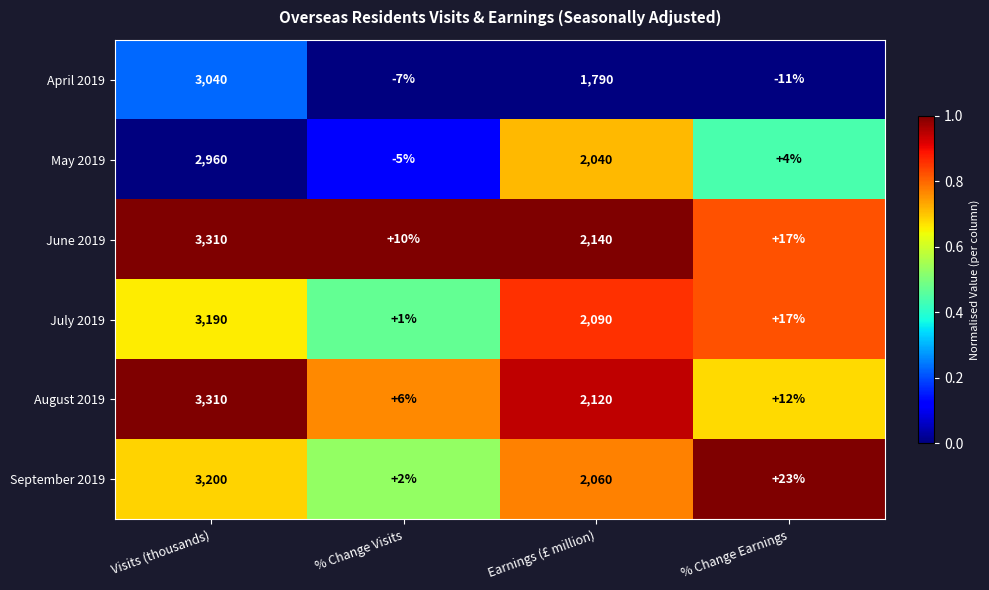

Reading left to right, what are all the values shown in this chart?

April 2019: Visits (thousands)=3040	% Change Visits=-7	Earnings (£ million)=1790	% Change Earnings=-11
May 2019: Visits (thousands)=2960	% Change Visits=-5	Earnings (£ million)=2040	% Change Earnings=4
June 2019: Visits (thousands)=3310	% Change Visits=10	Earnings (£ million)=2140	% Change Earnings=17
July 2019: Visits (thousands)=3190	% Change Visits=1	Earnings (£ million)=2090	% Change Earnings=17
August 2019: Visits (thousands)=3310	% Change Visits=6	Earnings (£ million)=2120	% Change Earnings=12
September 2019: Visits (thousands)=3200	% Change Visits=2	Earnings (£ million)=2060	% Change Earnings=23